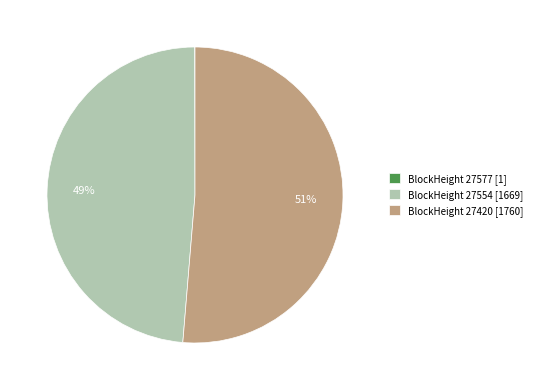

To the nearest percent, what portion does BlockHeight 27554 [1669] represent?

49%